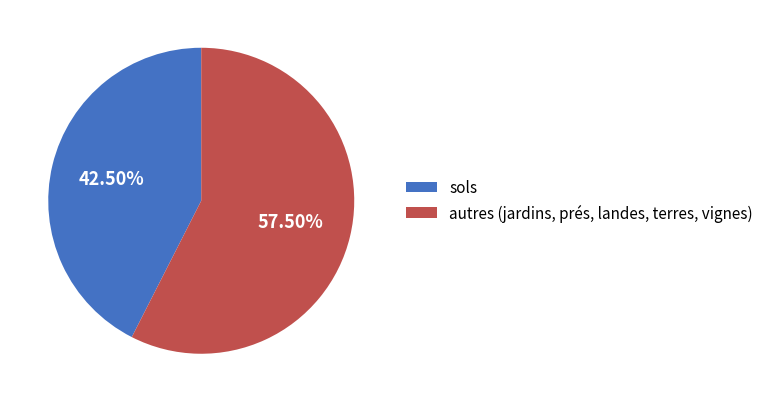

Which slice represents more than half of the pie?

autres (jardins, prés, landes, terres, vignes)